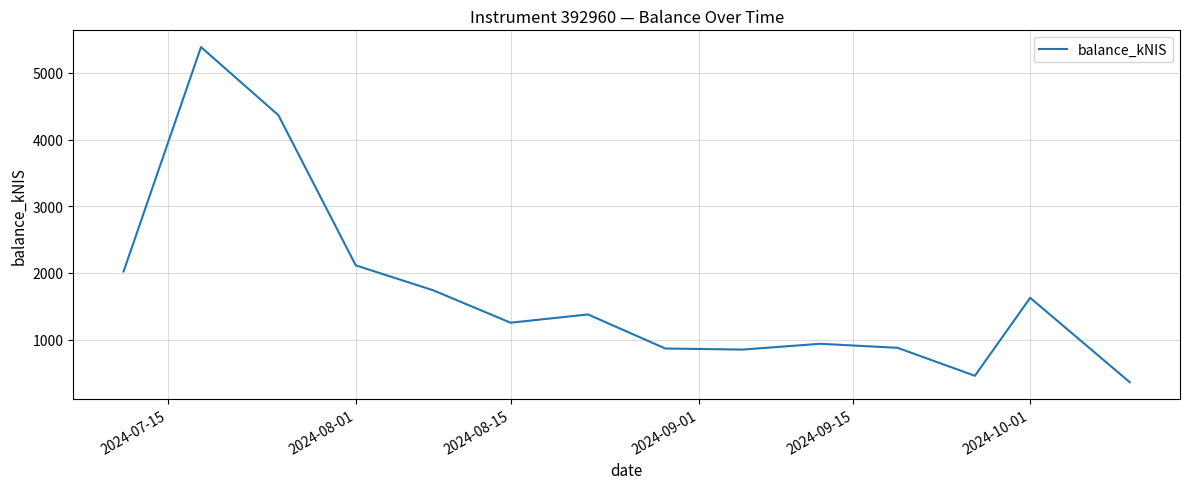

What is the greatest value displayed?

5387.6